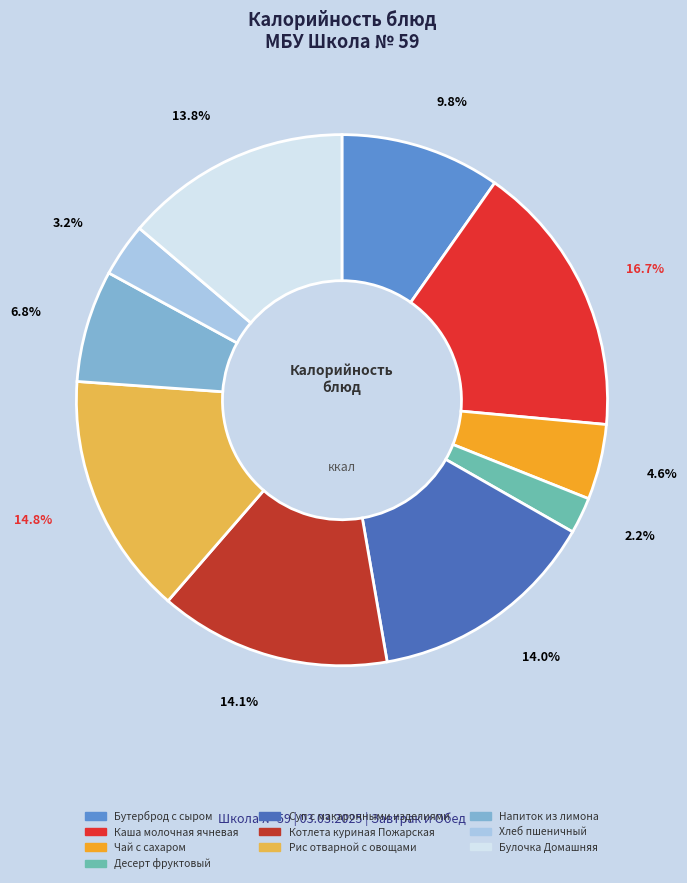

To the nearest percent, what is the difference between the Напиток из лимона and Суп с макаронными изделиями slice percentages?

7%